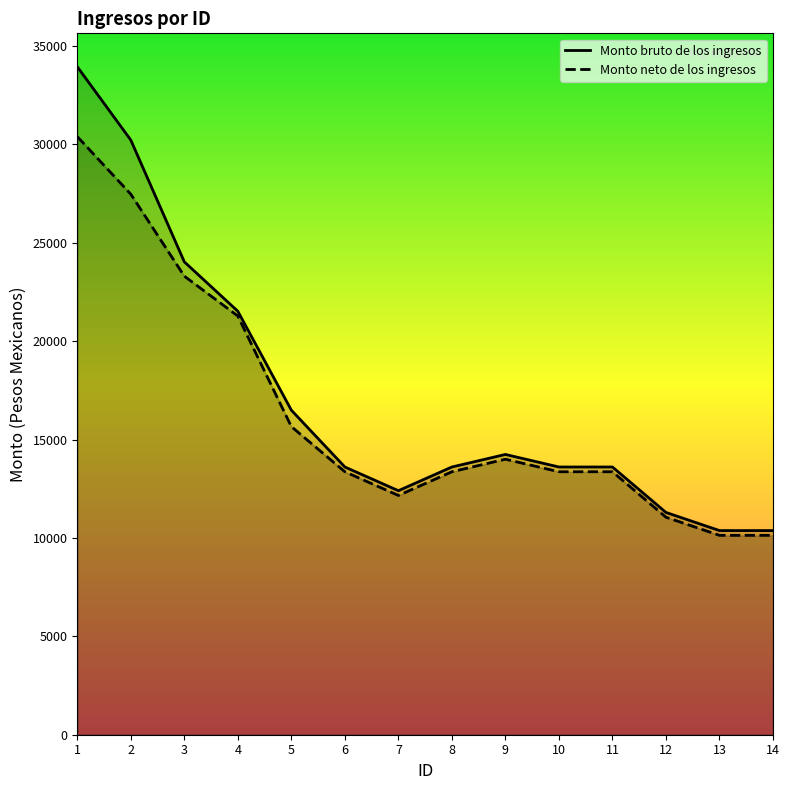

Reading right to left, transcribe all the data shown in this chart.

14=10131.6	13=10131.6	12=11052.6	11=13362.4	10=13362.4	9=14000.0	8=13362.4	7=12157.9	6=13362.4	5=15657.9	4=21276.3	3=23302.7	2=27468.0	1=30394.7